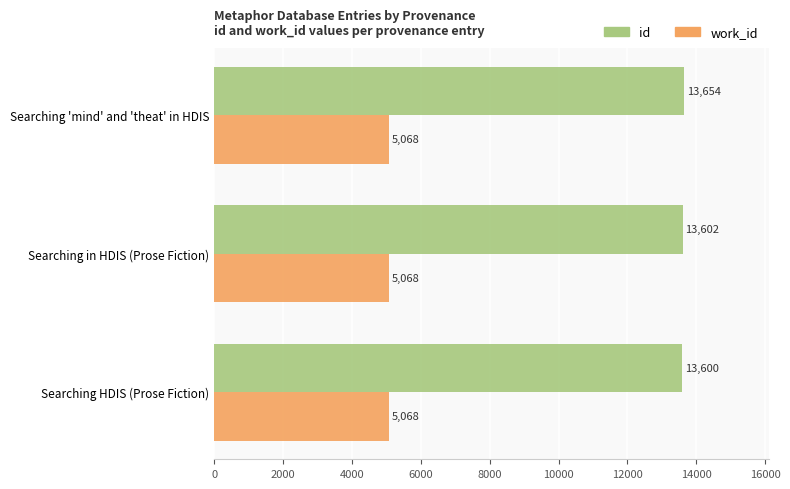

Rank the series by their average value, from highest to lowest.

id, work_id